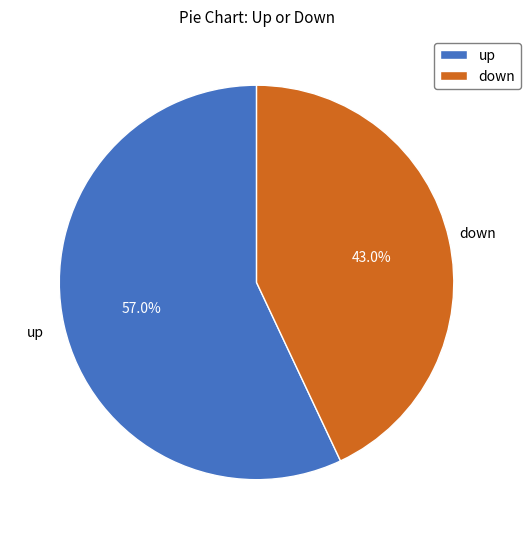

To the nearest percent, what is the difference between the down and up slice percentages?

14%